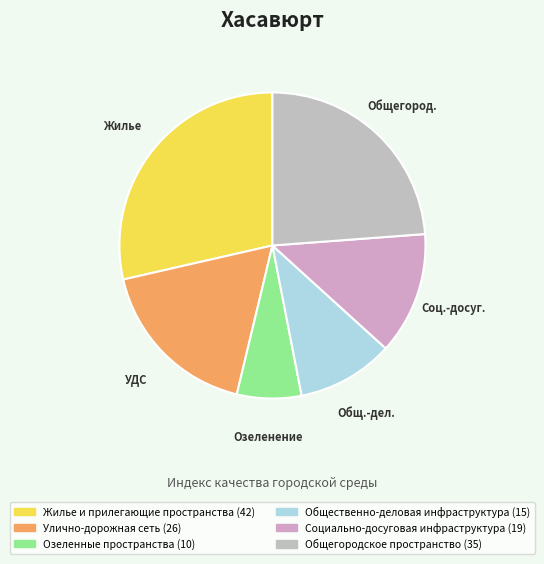

Which slice is the largest?

Жилье и прилегающие пространства